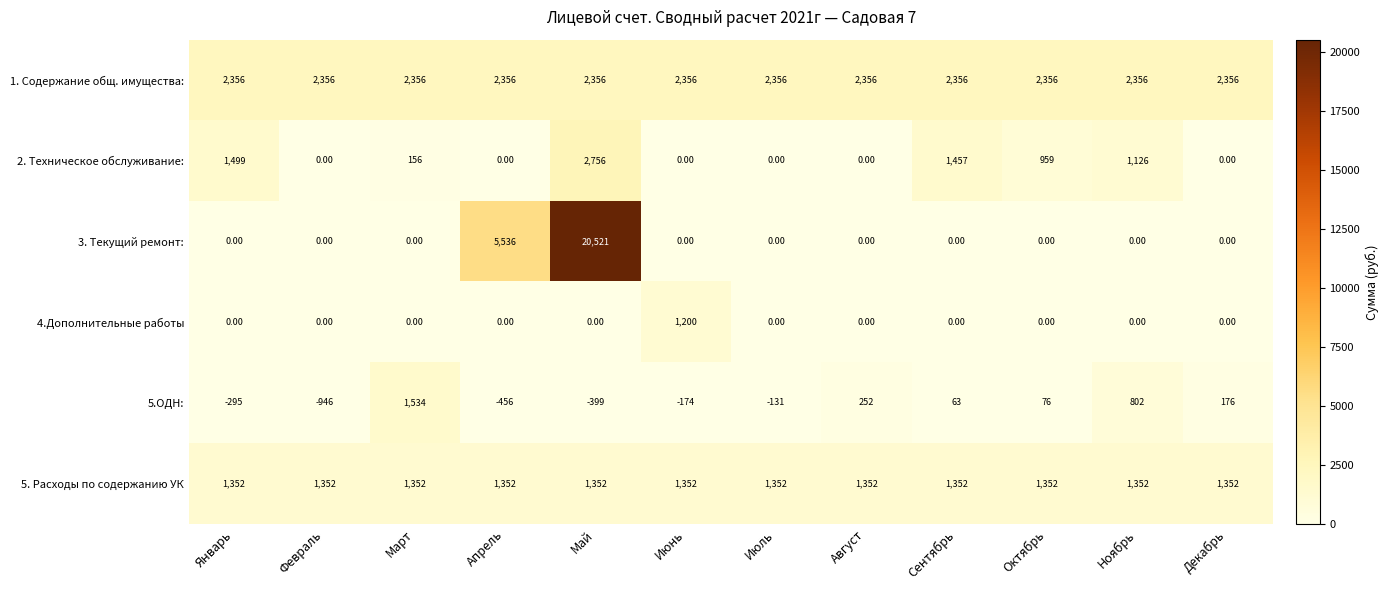

What is the greatest value displayed?

20521